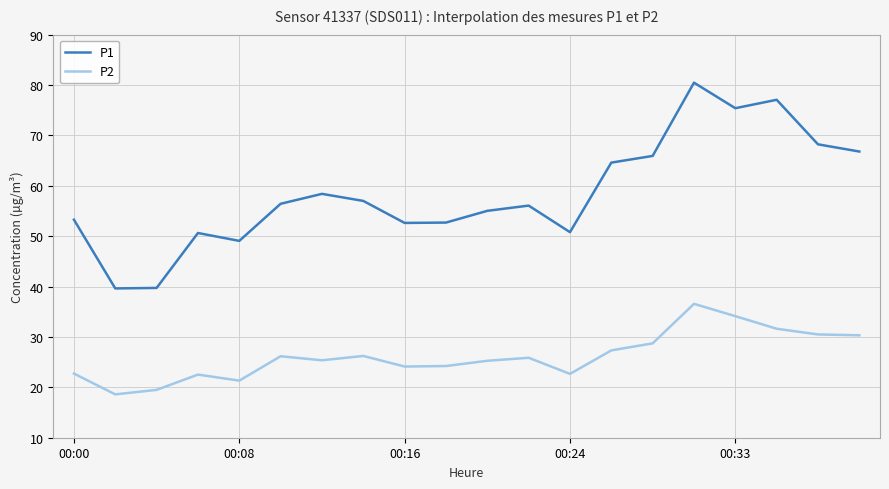

Which series has the widest spread of values?

P1